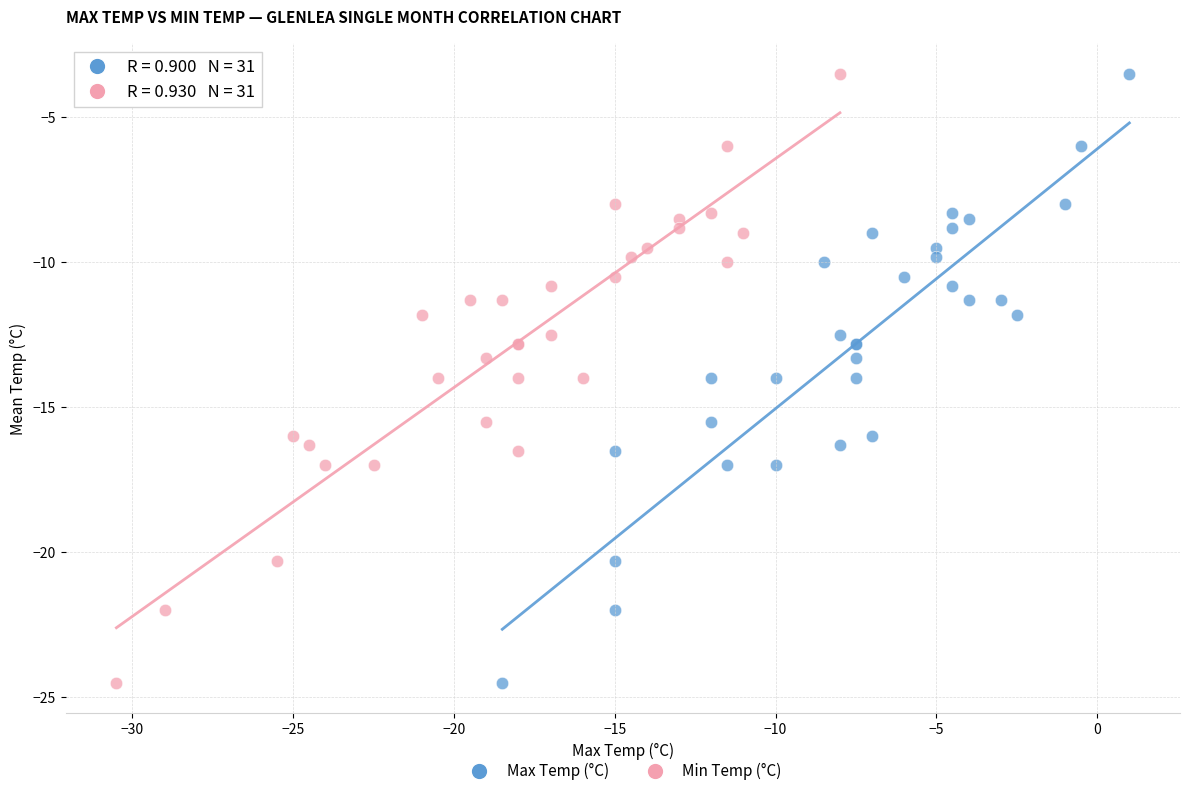

What are all the series names shown in the legend?

Max Temp (°C), Min Temp (°C)